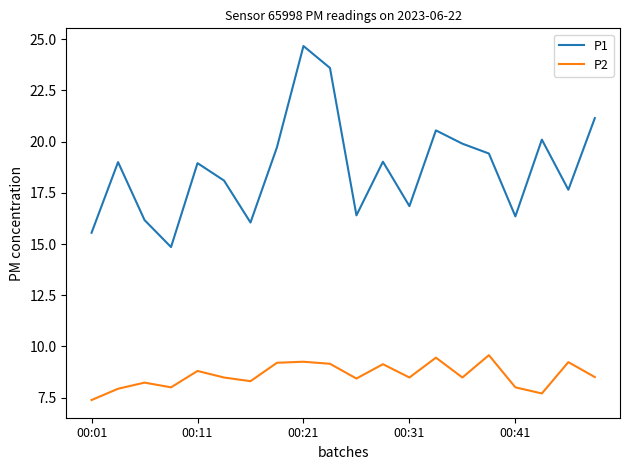

Rank the series by their maximum value, from lowest to highest.

P2, P1